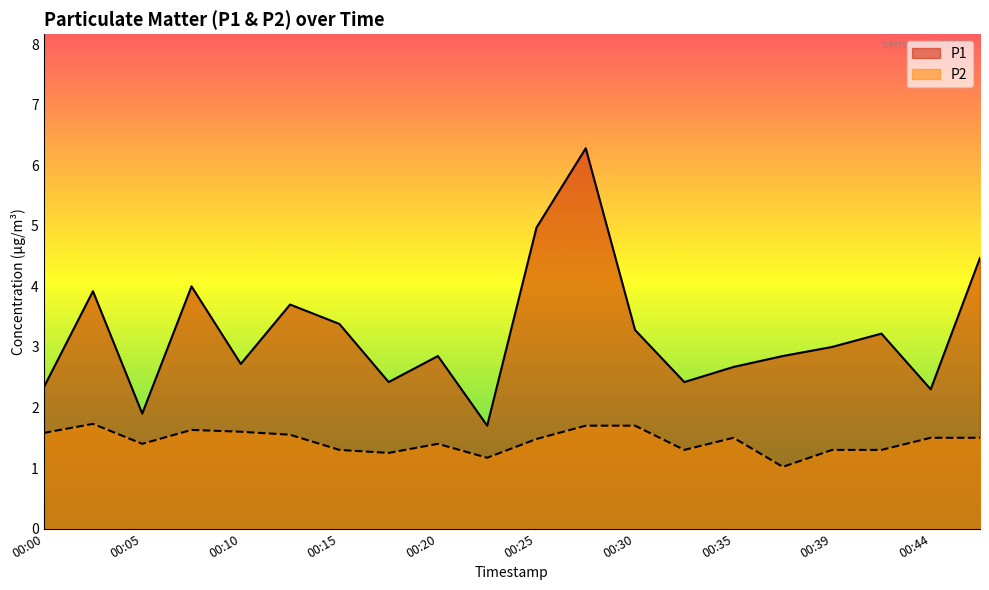

What is the difference between the maximum and minimum values in the P2 series?

0.7